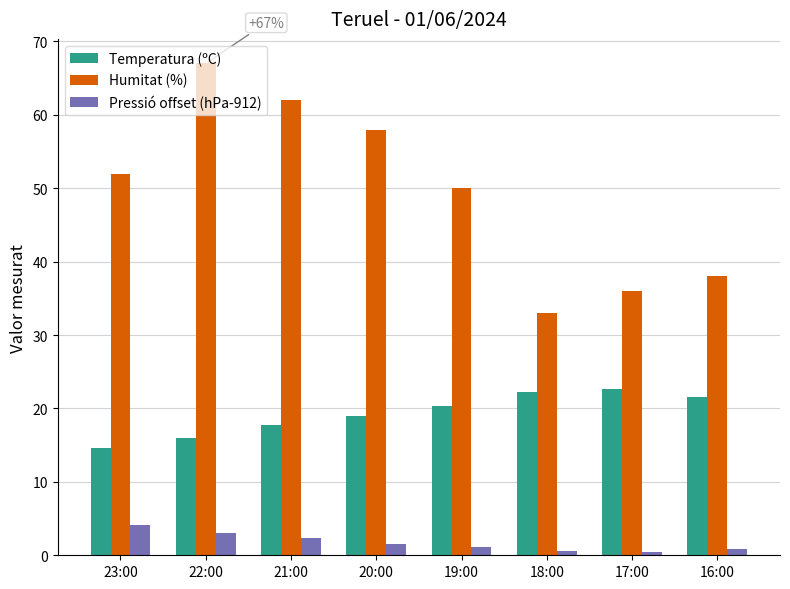

What is the value of the Temperatura (ºC) bar at the 6th from the left?

22.3